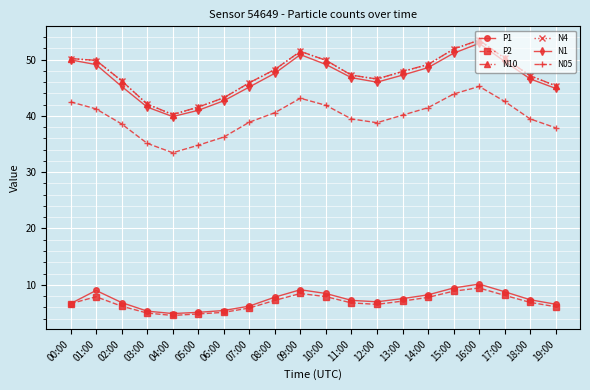

What is the label of the 20th point from the right?

00:00